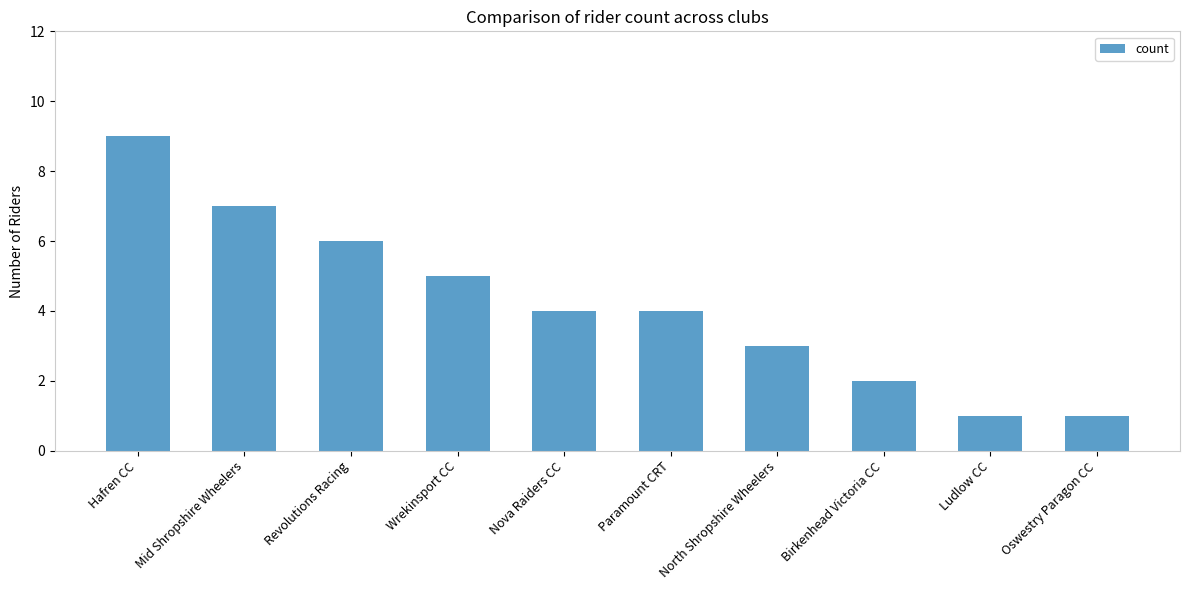

Is it true that the value at North Shropshire Wheelers is 5?

False